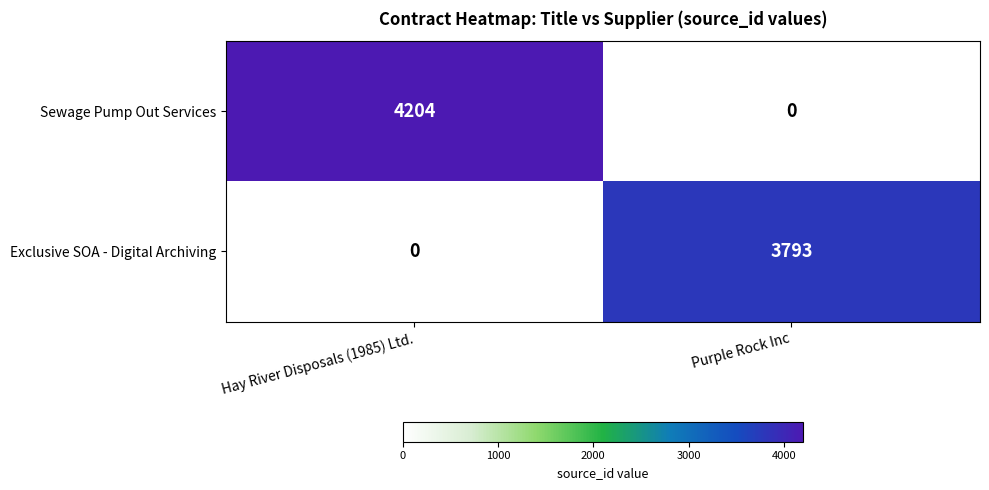

Which series has the largest range (max minus min)?

Sewage Pump Out Services